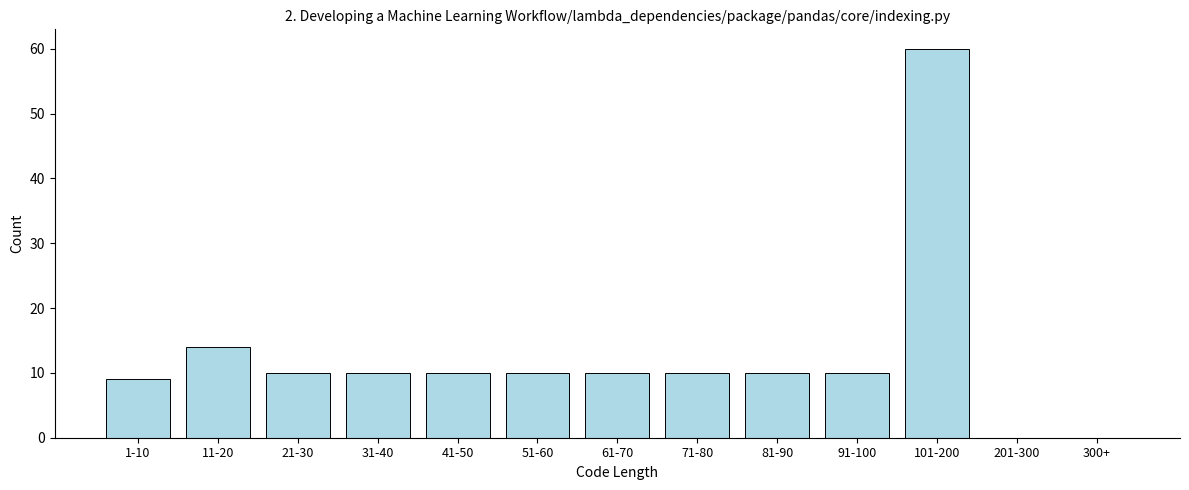

Reading left to right, what are all the values shown in this chart?

1-10=9	11-20=14	21-30=10	31-40=10	41-50=10	51-60=10	61-70=10	71-80=10	81-90=10	91-100=10	101-200=60	201-300=0	300+=0